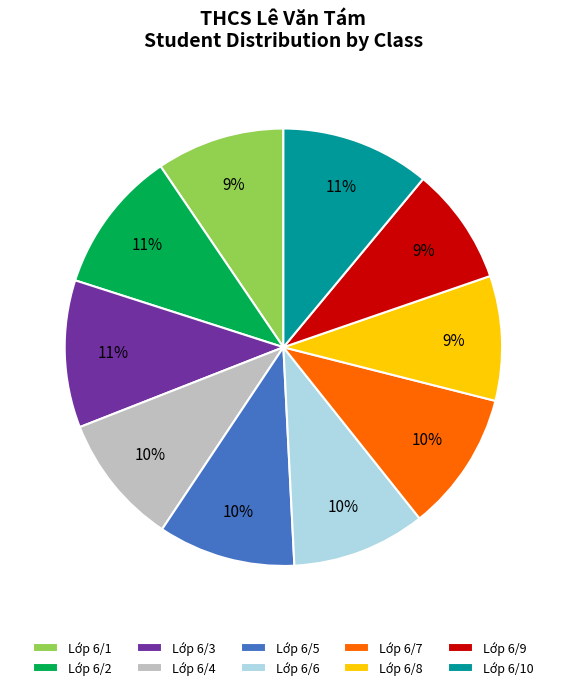

True or false: Lớp 6/6 accounts for 16% of the total.

False